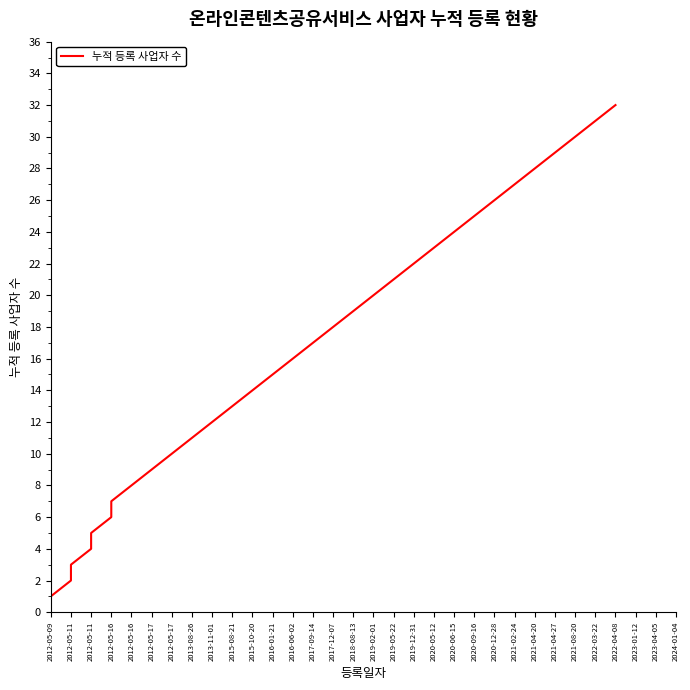

Which category has the lowest value across all series?

2012-05-09